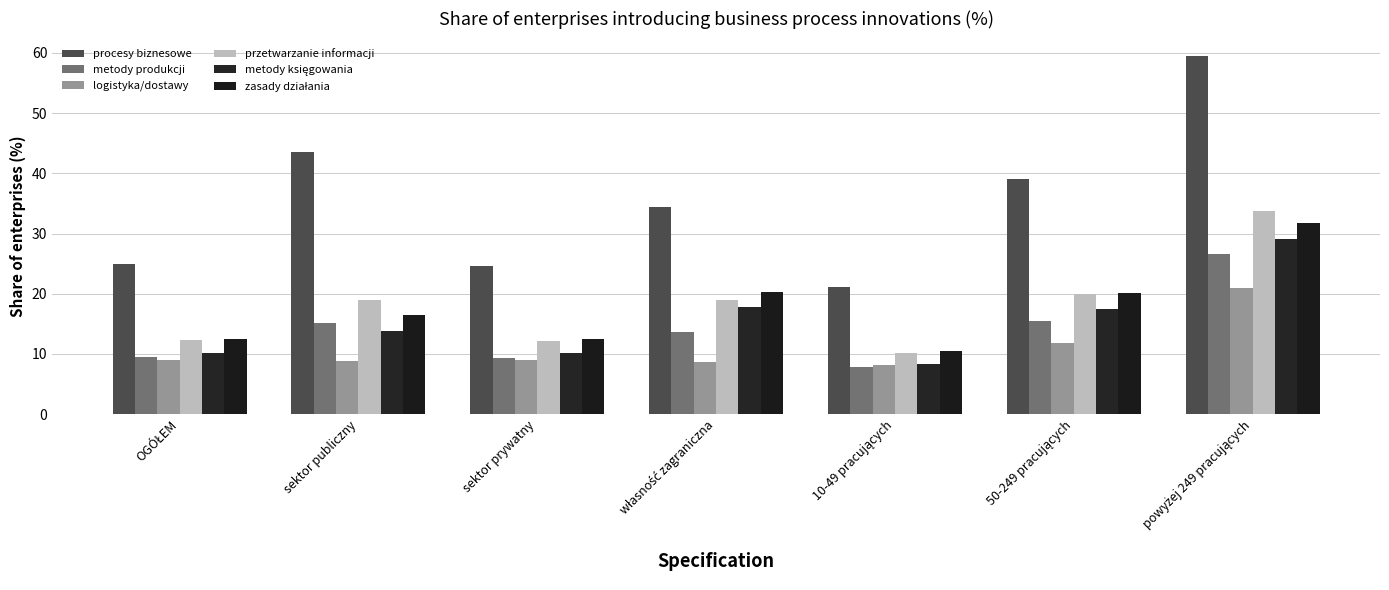

How many categories are shown in the chart?

7